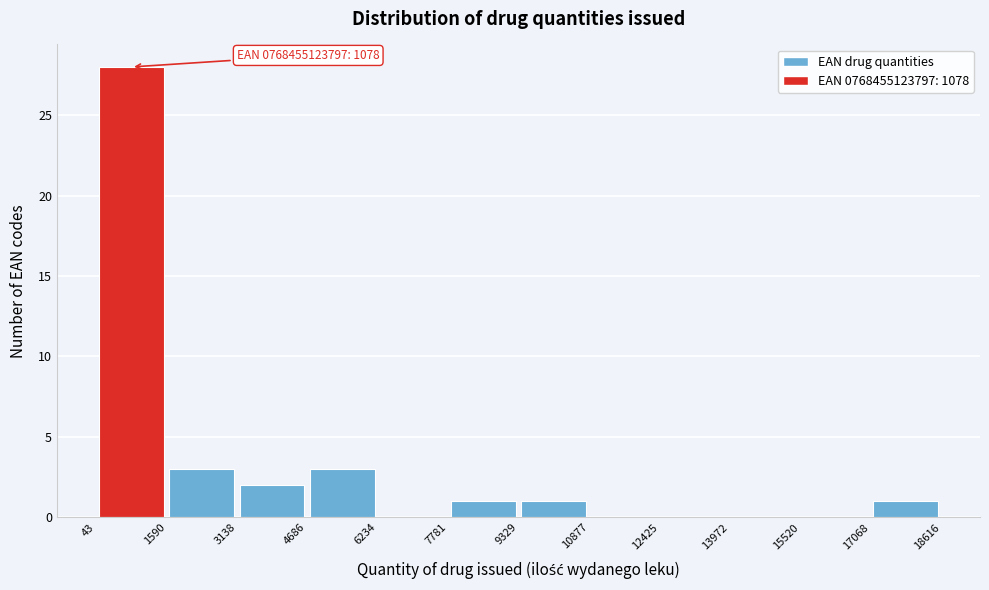

Which range on the x-axis has the tallest bar?

43 to 1590